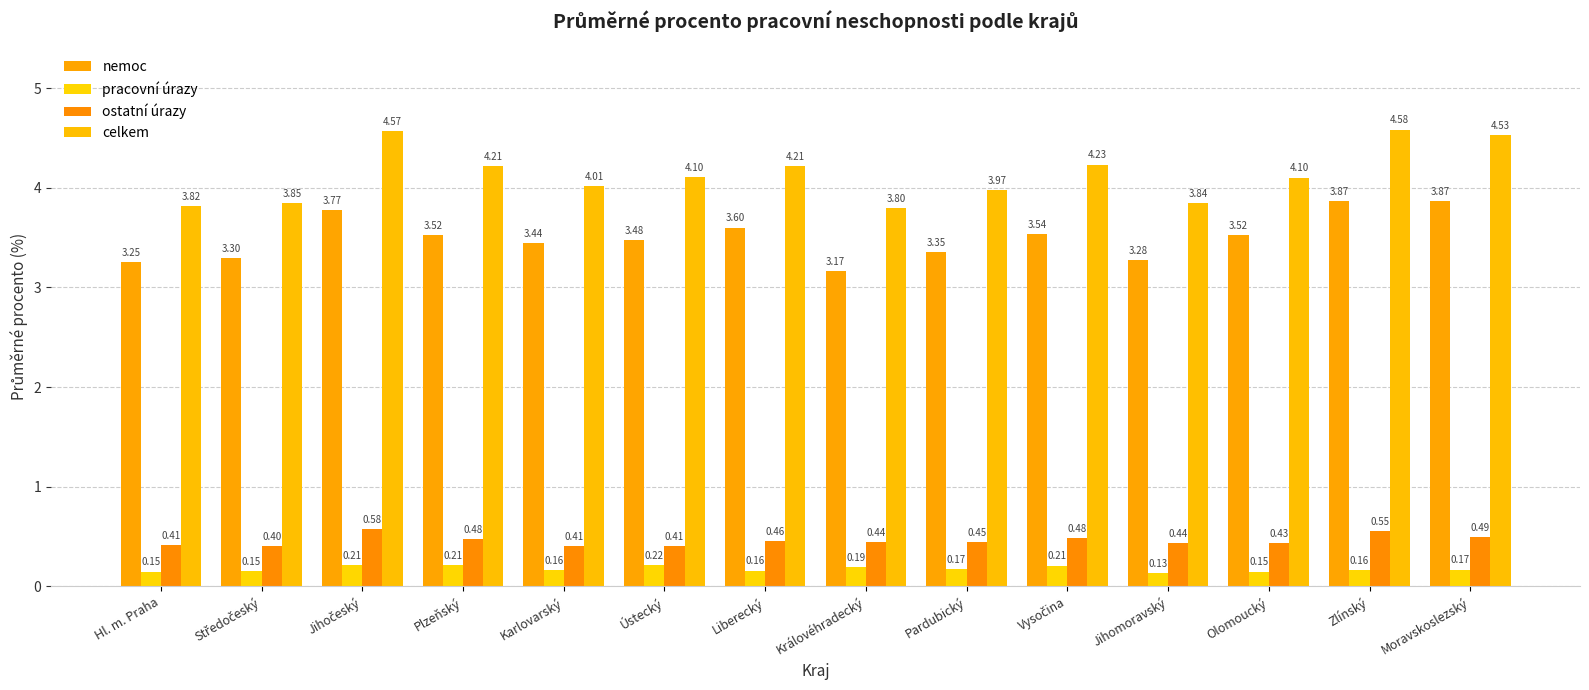

What position from the right is Karlovarský?

10